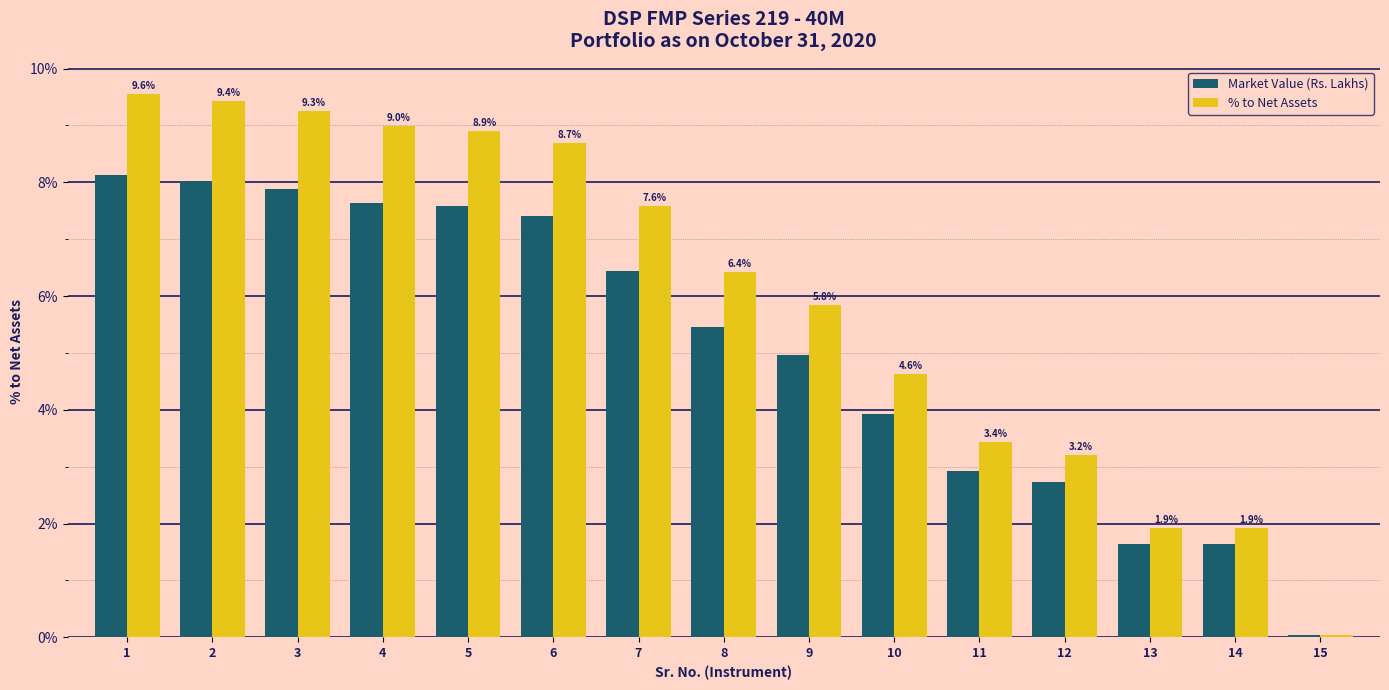

What are all the series names shown in the legend?

Market Value (Rs. Lakhs), % to Net Assets